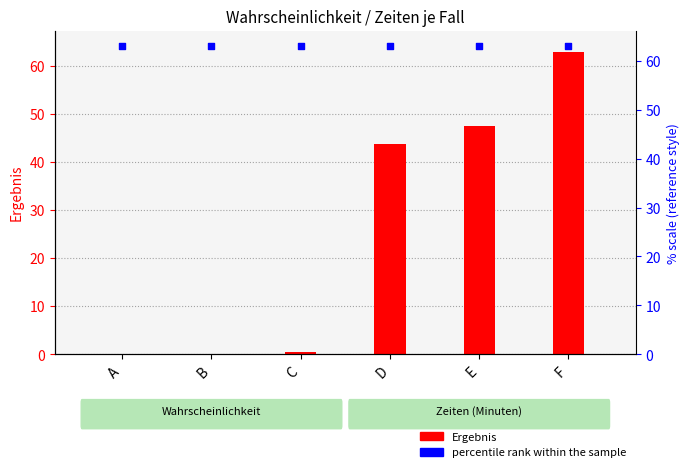

What is the total value across all series at D?

108.0